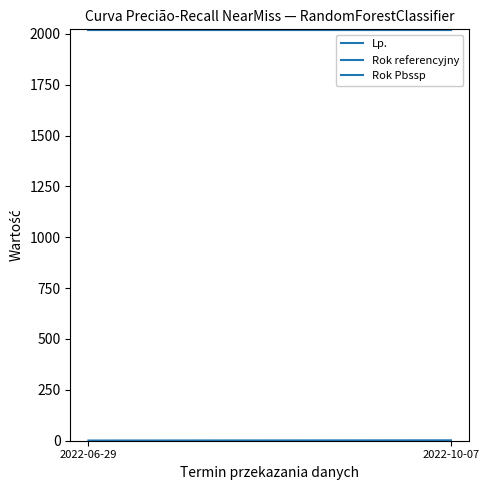

Reading left to right, transcribe all the data shown in this chart.

Lp.: 1	2
Rok referencyjny: 2021	2021
Rok Pbssp: 2021	2021